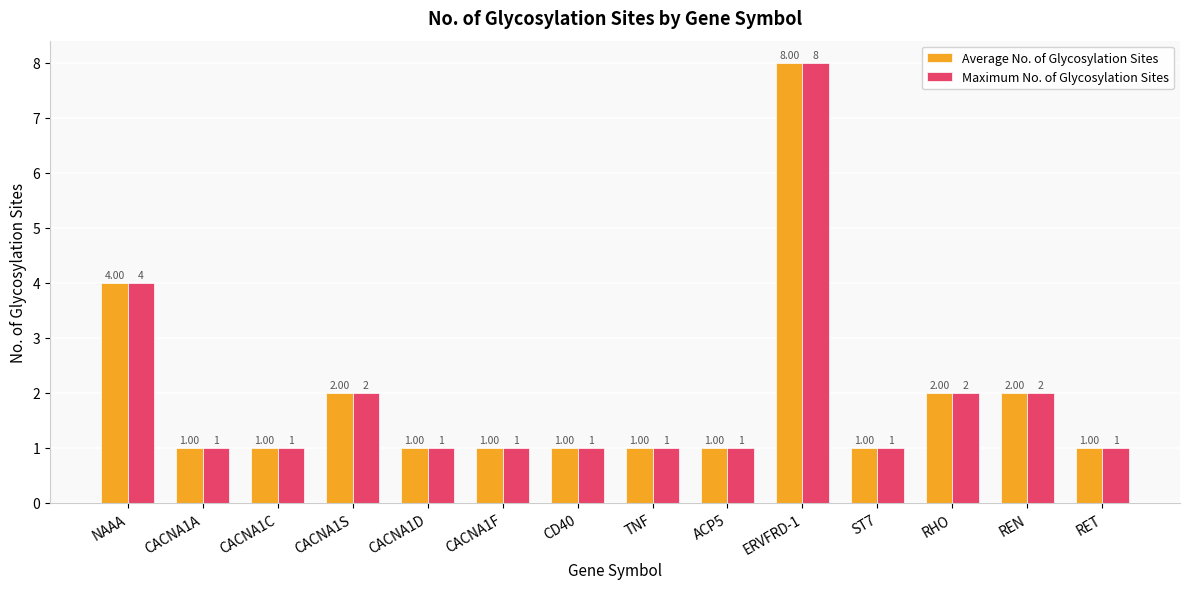

True or false: Average No. of Glycosylation Sites has a value of 3 at RHO.

False